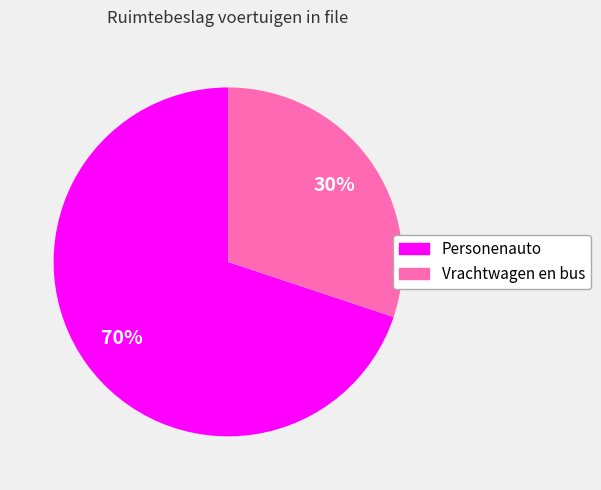

To the nearest percent, what is the difference between the largest and smallest slice percentages?

40%